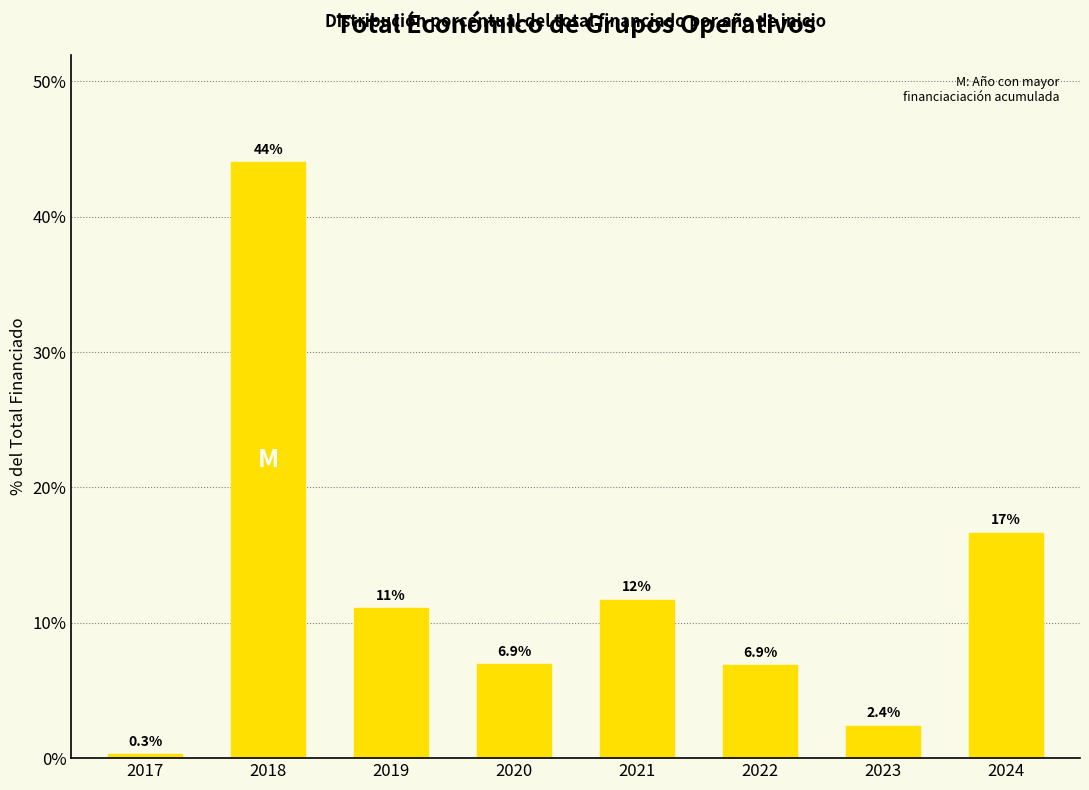

What is the minimum value shown in the chart?

0.3